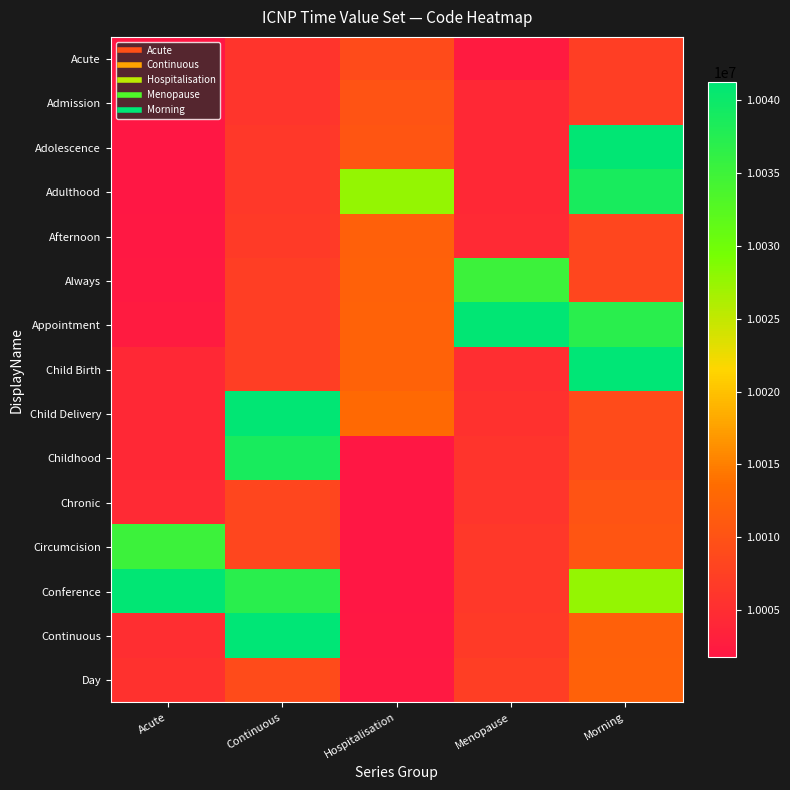

Reading left to right, extract all data points from this chart.

Acute: Acute=10001739	Continuous=10005853	Hospitalisation=10009122	Menopause=10002486	Morning=10007239
Admission: Acute=10001843	Continuous=10006000	Hospitalisation=10010087	Menopause=10004307	Morning=10007241
Adolescence: Acute=10001858	Continuous=10006380	Hospitalisation=10010485	Menopause=10004311	Morning=10040978
Adulthood: Acute=10001891	Continuous=10006379	Hospitalisation=10027623	Menopause=10004348	Morning=10038739
Afternoon: Acute=10001955	Continuous=10006810	Hospitalisation=10011924	Menopause=10004395	Morning=10008234
Always: Acute=10002192	Continuous=10007225	Hospitalisation=10011930	Menopause=10035175	Morning=10008299
Appointment: Acute=10002486	Continuous=10007239	Hospitalisation=10012219	Menopause=10040966	Morning=10037063
Child Birth: Acute=10004307	Continuous=10007241	Hospitalisation=10012226	Menopause=10005086	Morning=10041265
Child Delivery: Acute=10004311	Continuous=10040978	Hospitalisation=10013059	Menopause=10005502	Morning=10009082
Childhood: Acute=10004348	Continuous=10038739	Hospitalisation=10001739	Menopause=10005853	Morning=10009122
Chronic: Acute=10004395	Continuous=10008234	Hospitalisation=10001843	Menopause=10006000	Morning=10010087
Circumcision: Acute=10035175	Continuous=10008299	Hospitalisation=10001858	Menopause=10006380	Morning=10010485
Conference: Acute=10040966	Continuous=10037063	Hospitalisation=10001891	Menopause=10006379	Morning=10027623
Continuous: Acute=10005086	Continuous=10041265	Hospitalisation=10001955	Menopause=10006810	Morning=10011924
Day: Acute=10005502	Continuous=10009082	Hospitalisation=10002192	Menopause=10007225	Morning=10011930